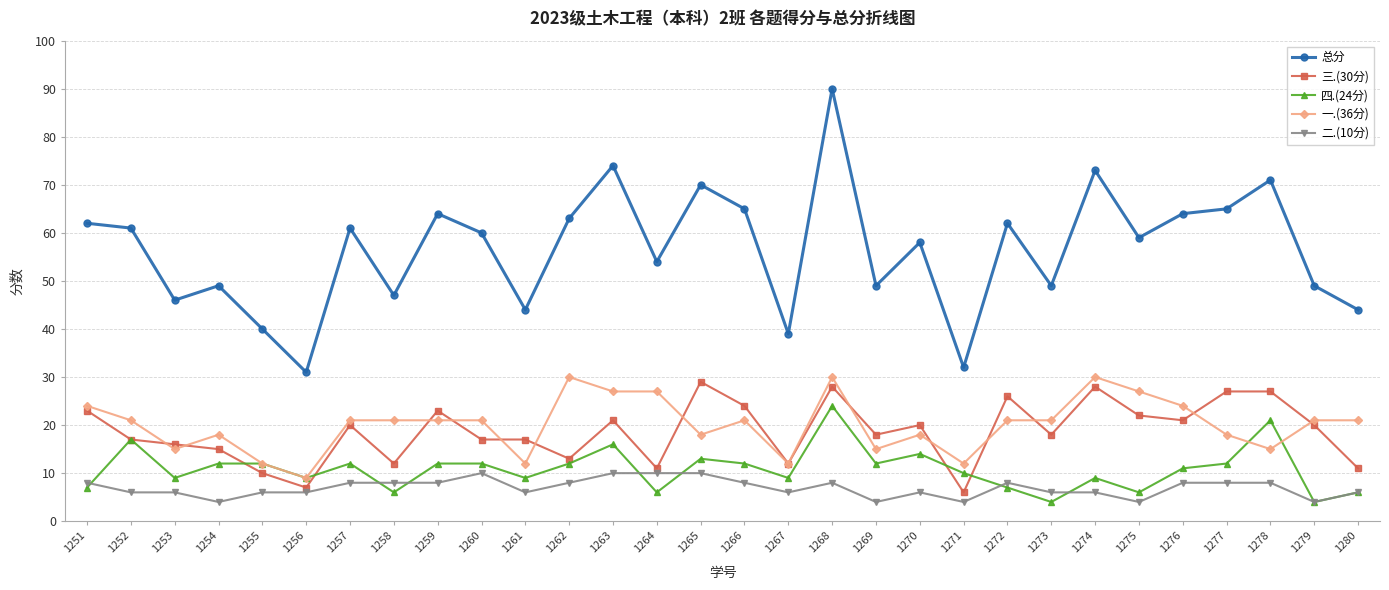

Between 1260 and 1267, which series saw the biggest shift?

总分